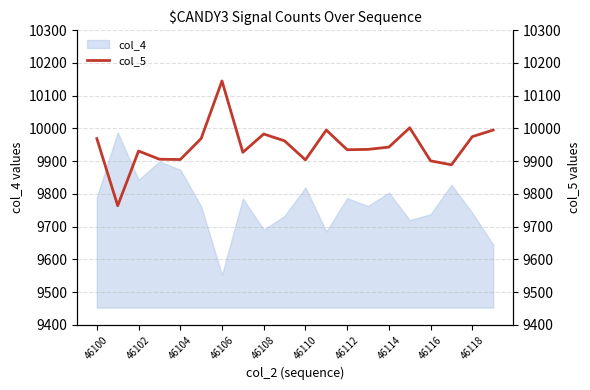

What is the maximum value for col_4?

9988